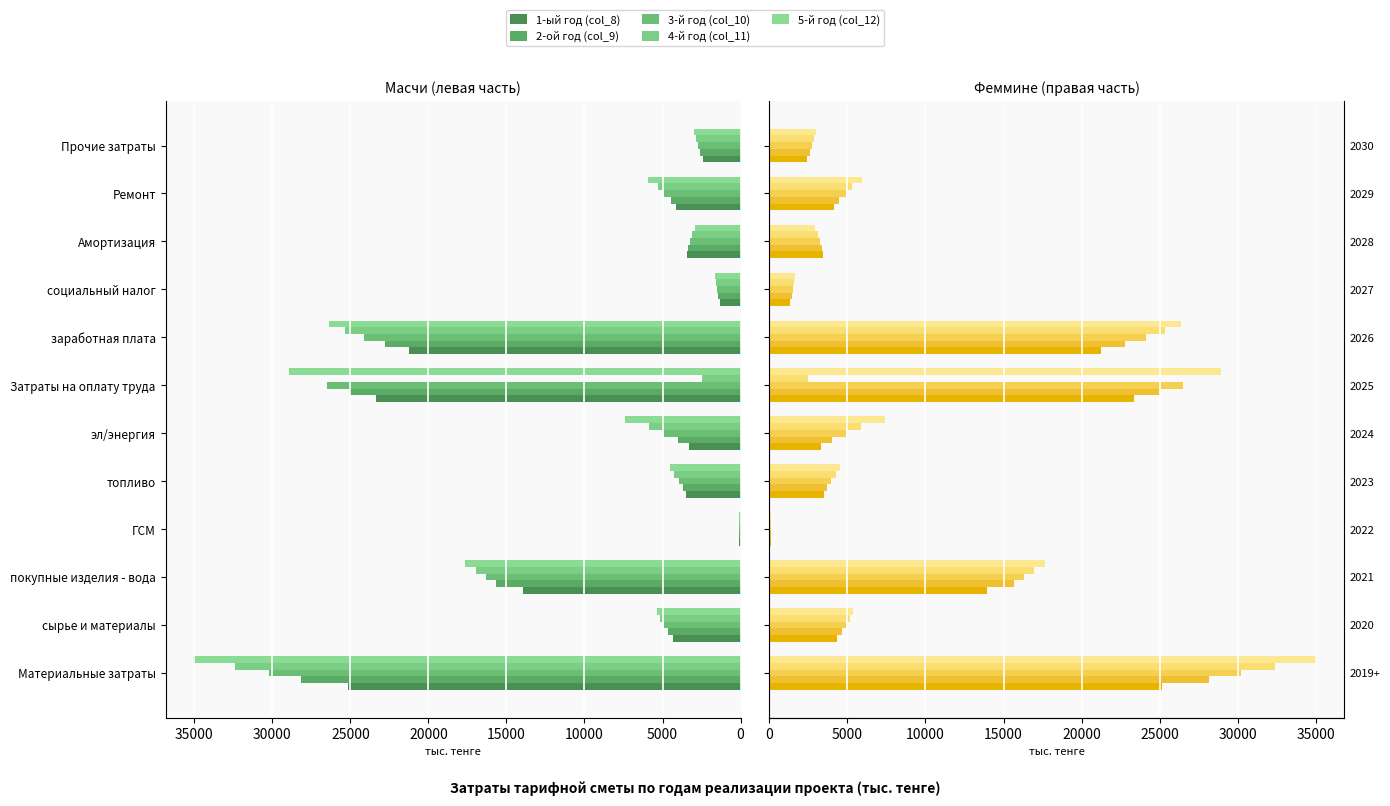

Which series has the largest total across all categories?

5-й год (col_12)